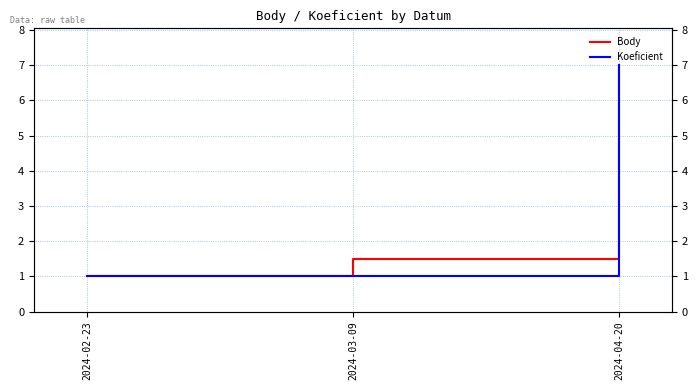

What is the smallest value displayed?

1.0